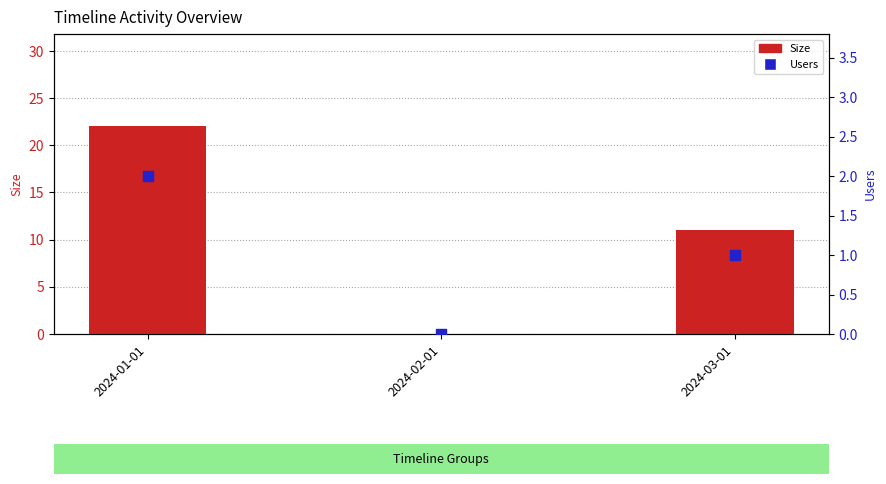

What are all the series names shown in the legend?

Size, Users